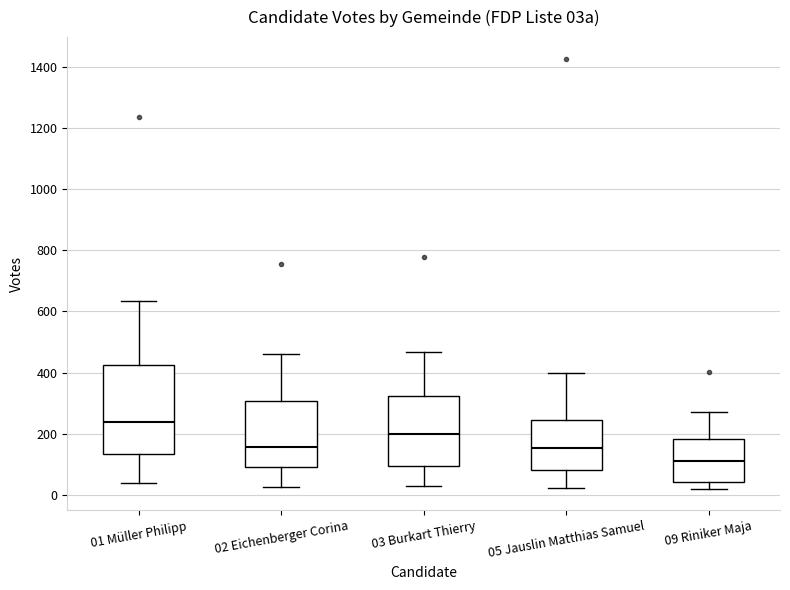

Reading left to right, read every box against the y-axis: the position of its median line, the range the box covers, and the ends of its whiskers. The values are not printed on the chart, so give them approximately, as read against the axis.

01 Müller Philipp: median 240, box 140 to 420, whiskers 40 to 640
02 Eichenberger Corina: median 160, box 100 to 300, whiskers 20 to 460
03 Burkart Thierry: median 200, box 100 to 320, whiskers 40 to 460
05 Jauslin Matthias Samuel: median 160, box 80 to 240, whiskers 20 to 400
09 Riniker Maja: median 100, box 40 to 180, whiskers 20 to 280